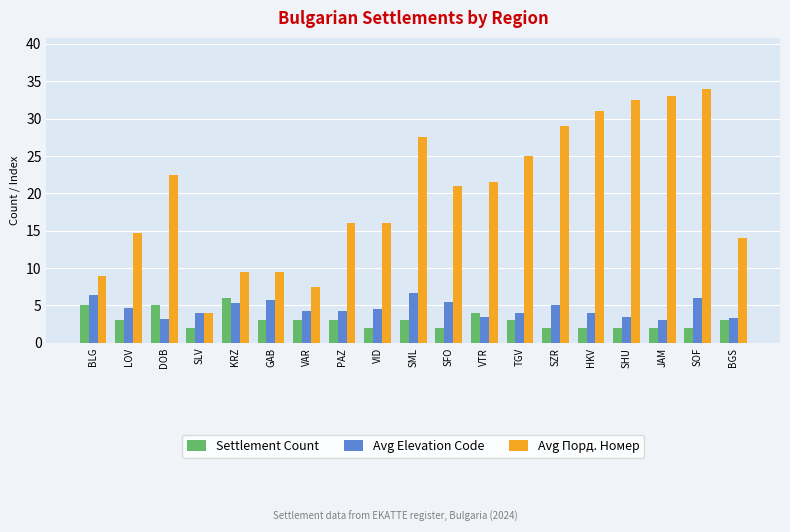

What is the difference between the highest and lowest values at BGS?

11.0